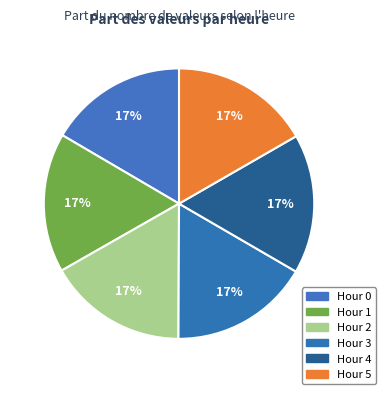

Rank the categories by value from highest to lowest.

Hour 1, Hour 2, Hour 3, Hour 4, Hour 5, Hour 0